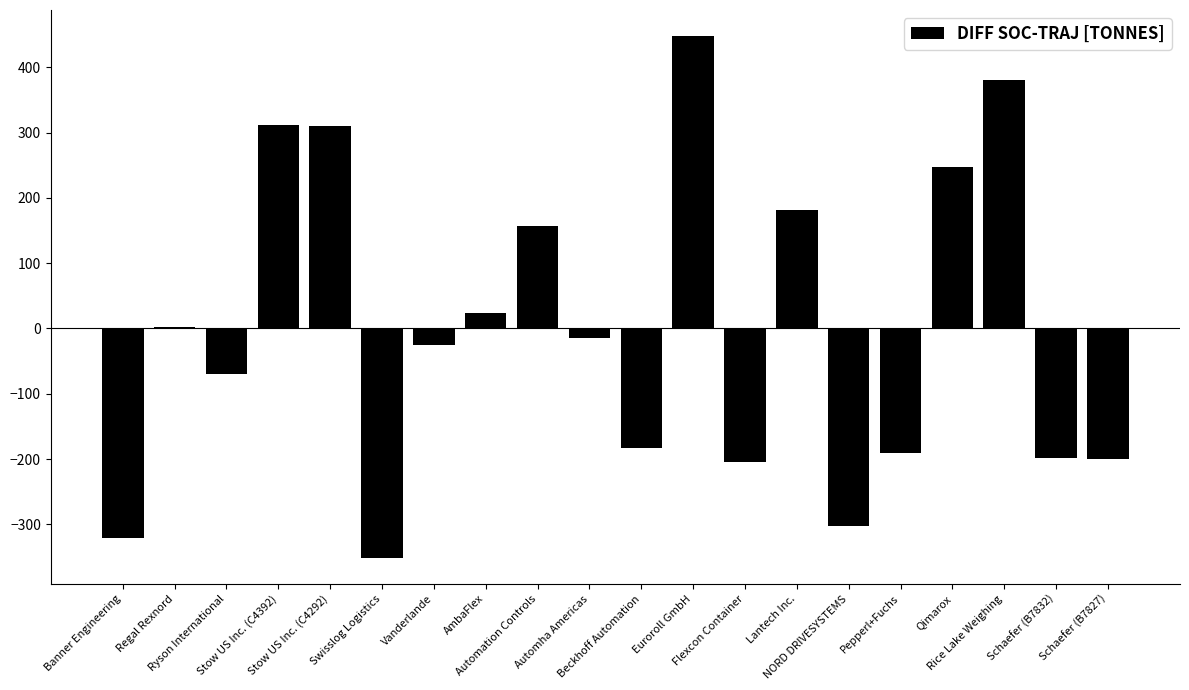

What is the greatest value displayed?

447.7